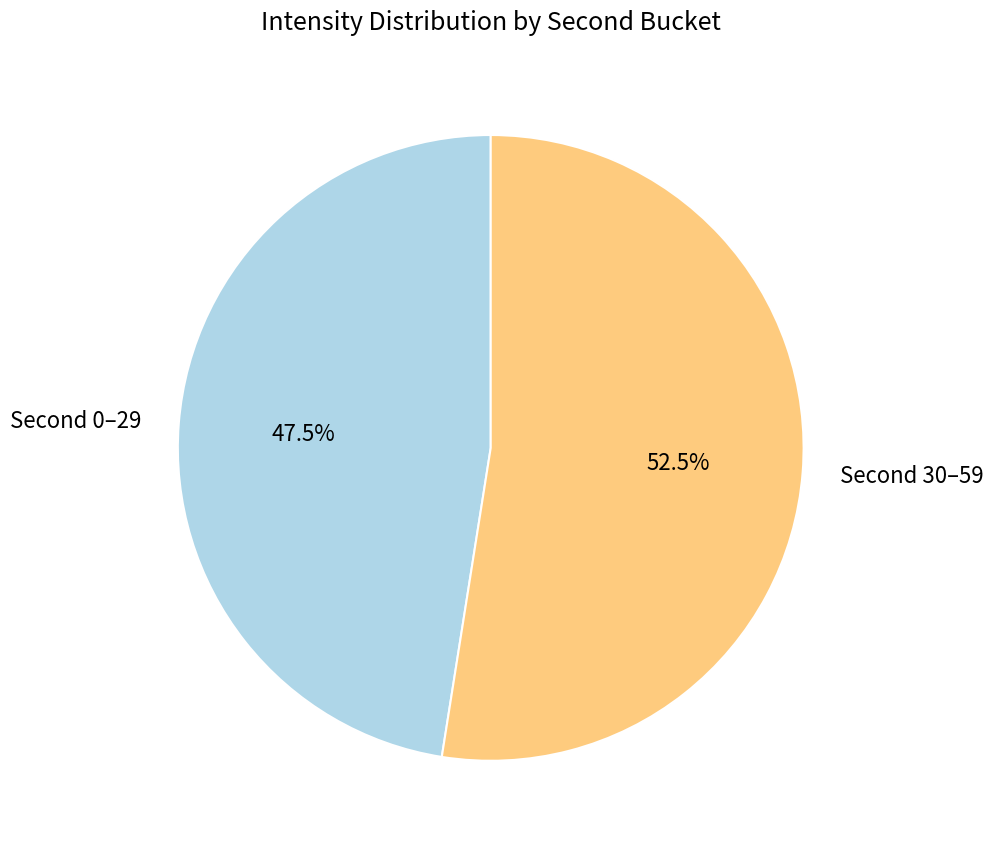

Which slice is the largest?

Second 30–59